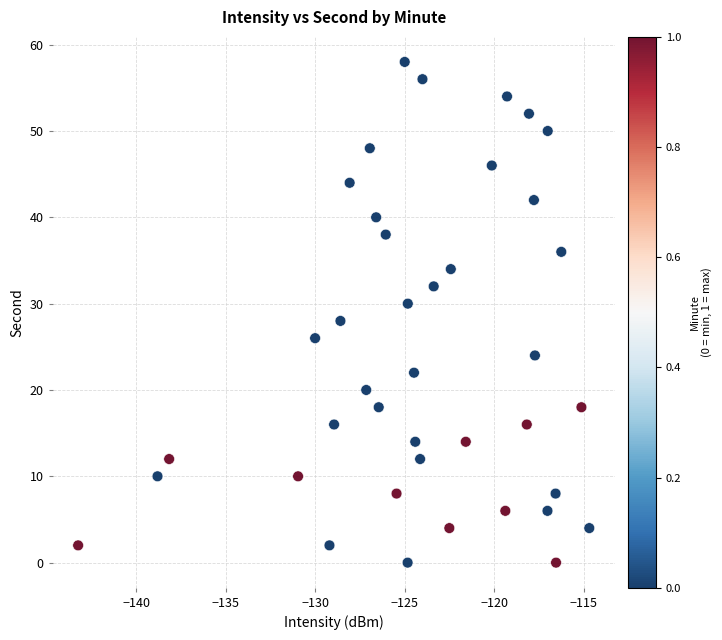

What is the range of Y values (max minus min)?

58